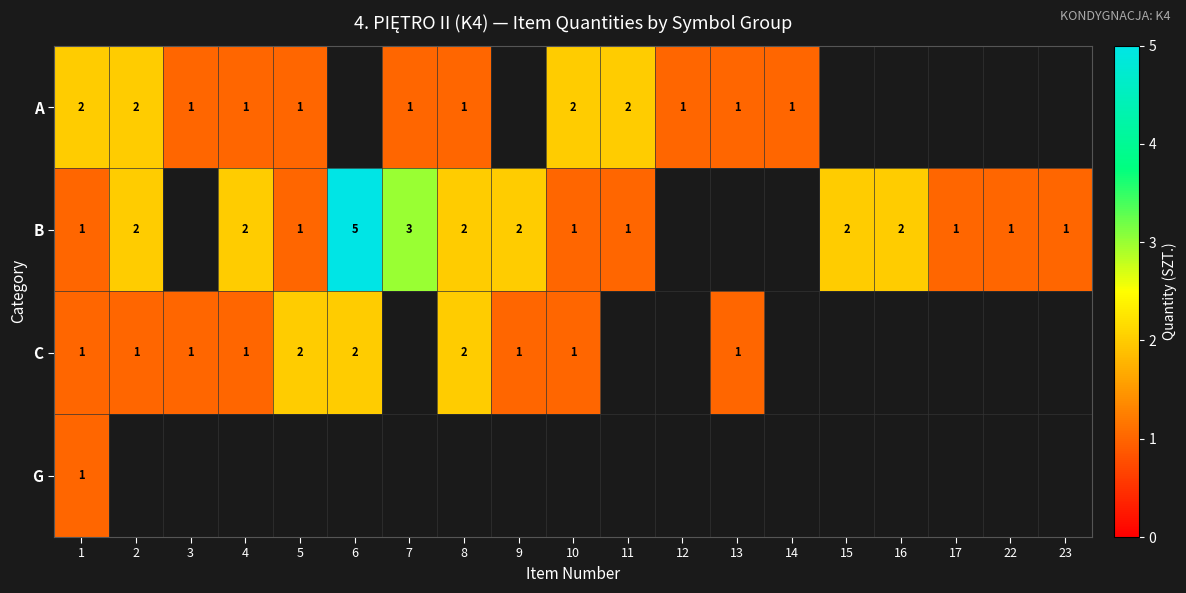

Is it true that C equals 0 at 13?

False